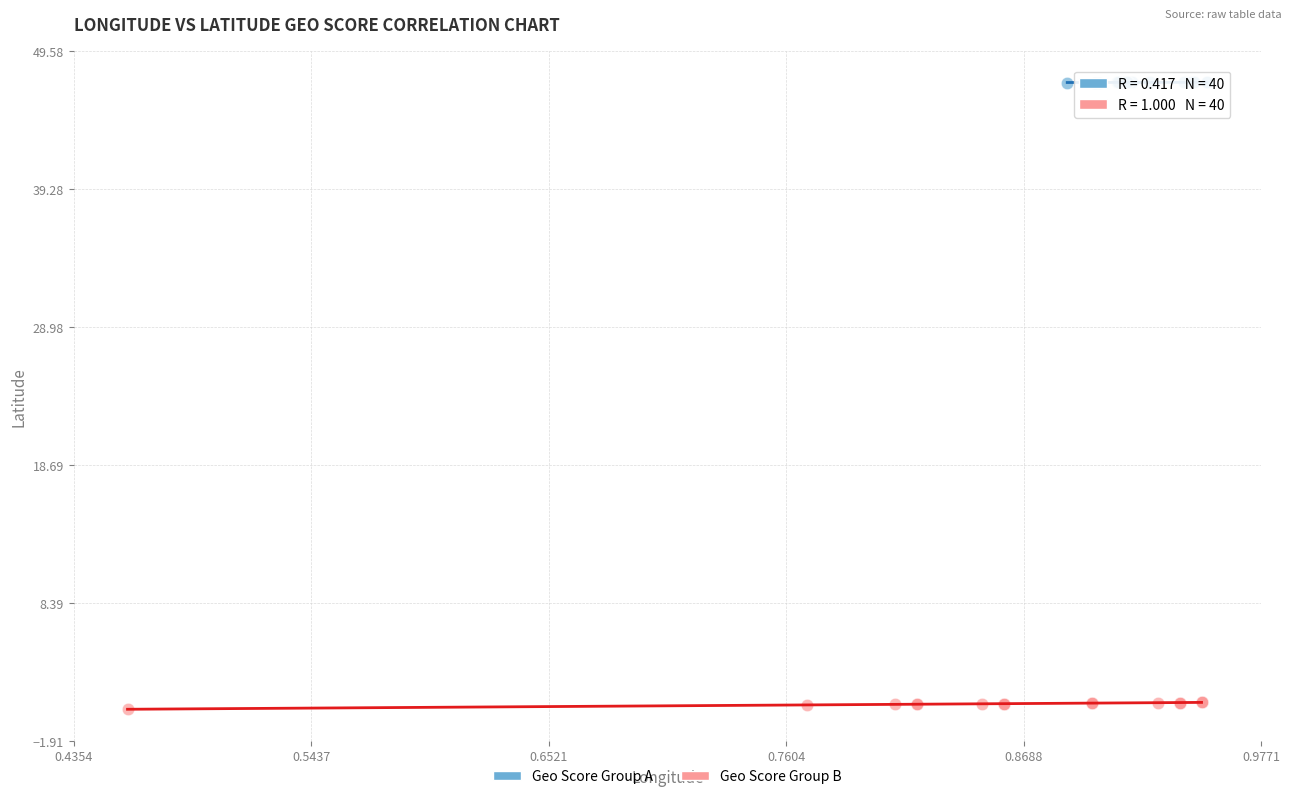

What are all the series names shown in the legend?

Geo Score Group A, Geo Score Group B